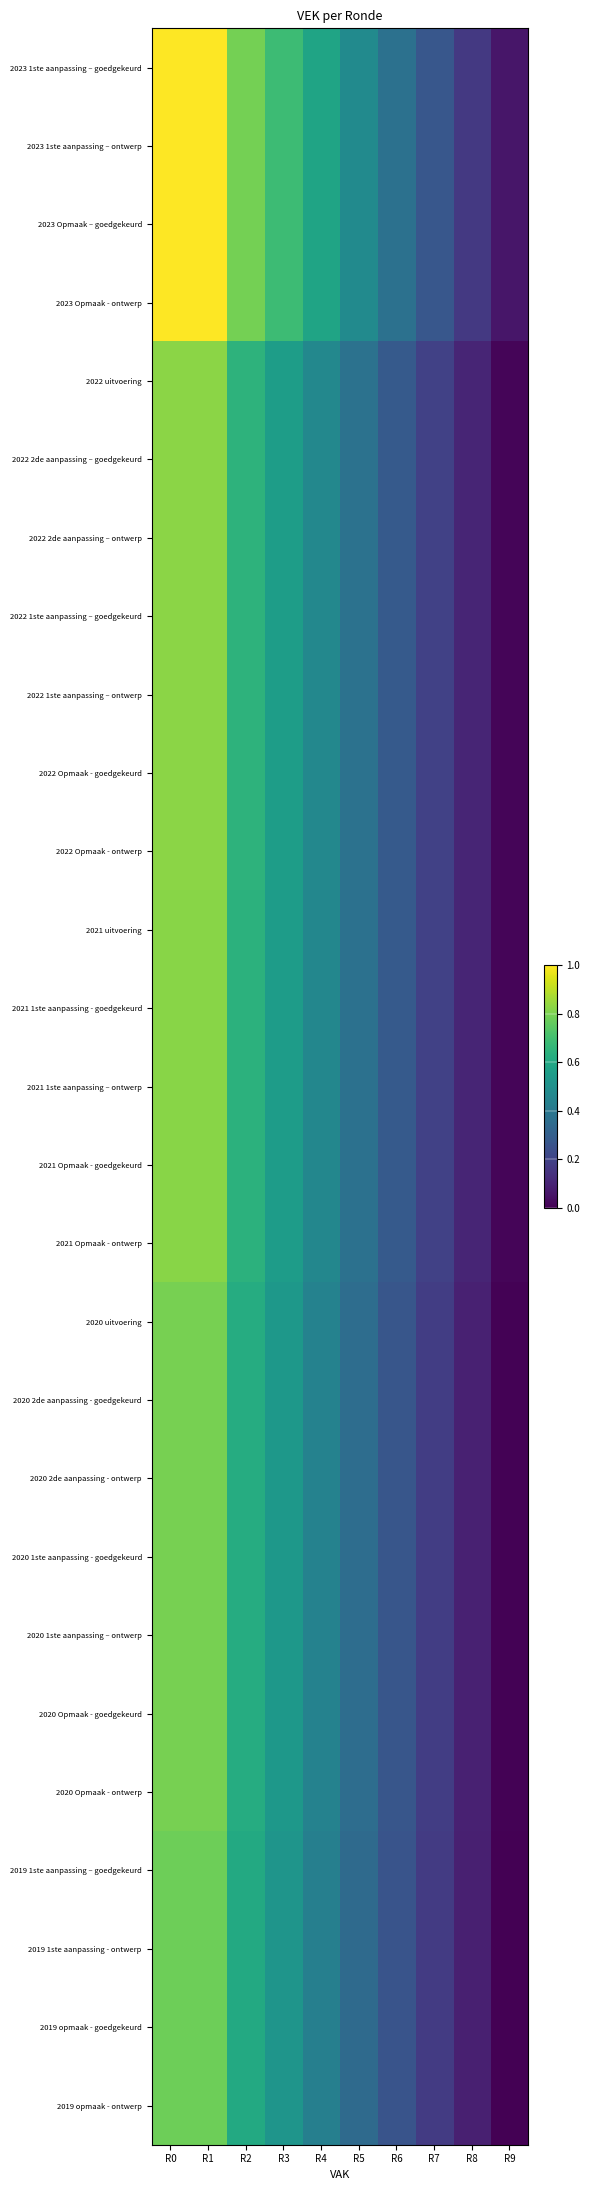

Rank the series at R7 from lowest to highest value.

2019 1ste aanpassing – goedgekeurd, 2019 1ste aanpassing - ontwerp, 2019 opmaak - goedgekeurd, 2019 opmaak - ontwerp, 2020 uitvoering, 2020 2de aanpassing - goedgekeurd, 2020 2de aanpassing - ontwerp, 2020 1ste aanpassing - goedgekeurd, 2020 1ste aanpassing – ontwerp, 2020 Opmaak - goedgekeurd, 2020 Opmaak - ontwerp, 2021 uitvoering, 2021 1ste aanpassing - goedgekeurd, 2021 1ste aanpassing – ontwerp, 2021 Opmaak - goedgekeurd, 2021 Opmaak - ontwerp, 2022 uitvoering, 2022 2de aanpassing – goedgekeurd, 2022 2de aanpassing – ontwerp, 2022 1ste aanpassing – goedgekeurd, 2022 1ste aanpassing – ontwerp, 2022 Opmaak - goedgekeurd, 2022 Opmaak - ontwerp, 2023 1ste aanpassing – goedgekeurd, 2023 1ste aanpassing – ontwerp, 2023 Opmaak – goedgekeurd, 2023 Opmaak - ontwerp